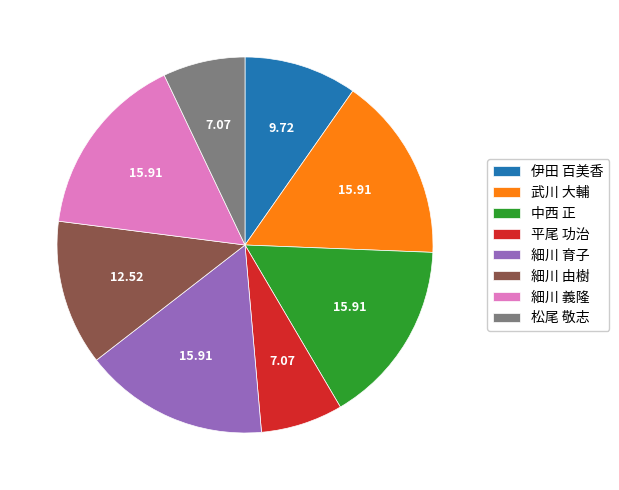

What is the ratio of the value at 細川 由樹 to the value at 伊田 百美香?

1.3